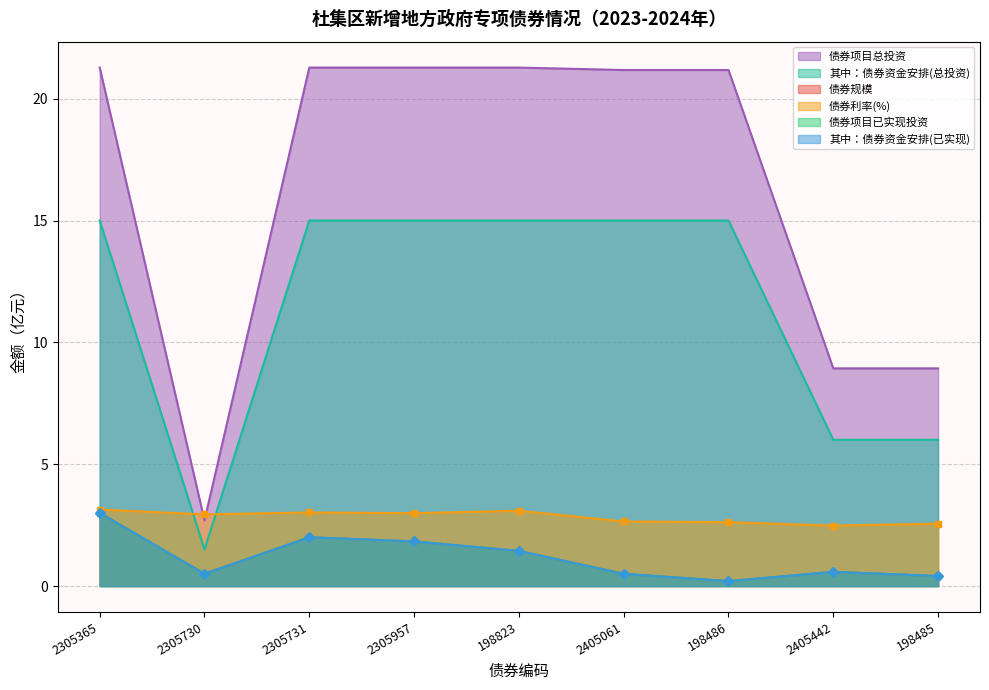

The value of 债券项目已实现投资 at 2305957 is 1.1. True or false?

False